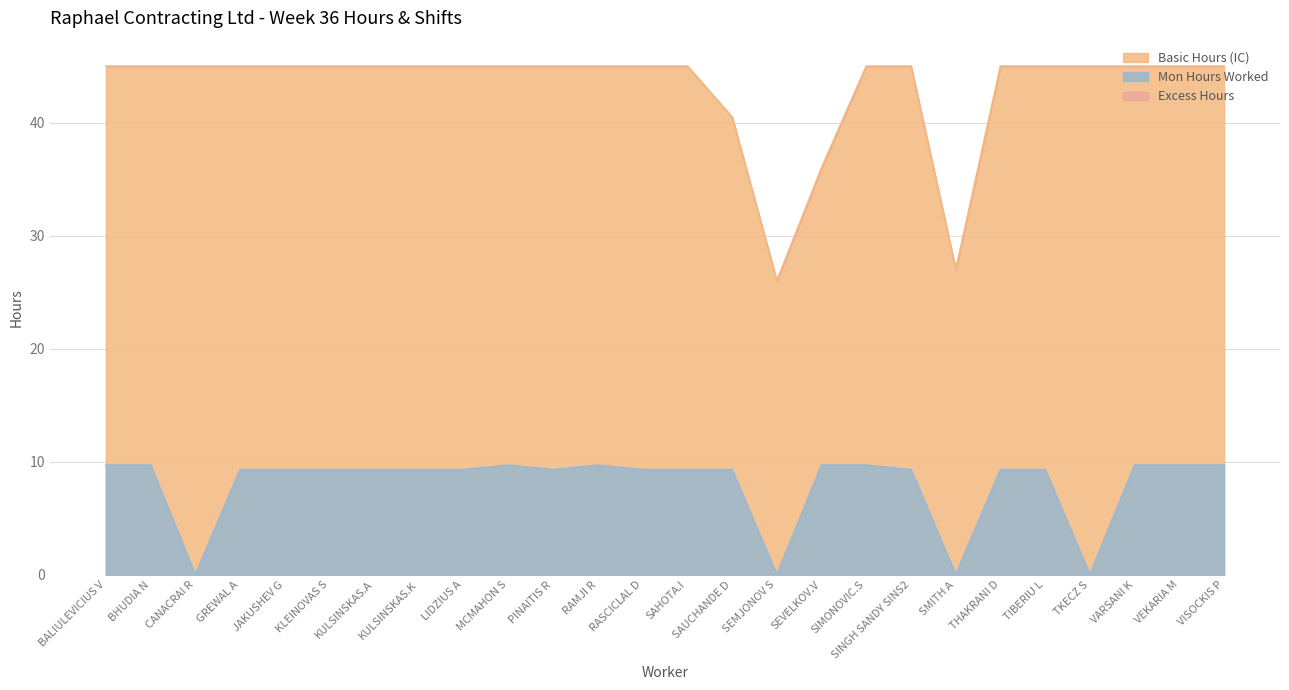

Where is the first local maximum for Mon Start?

MCMAHON S